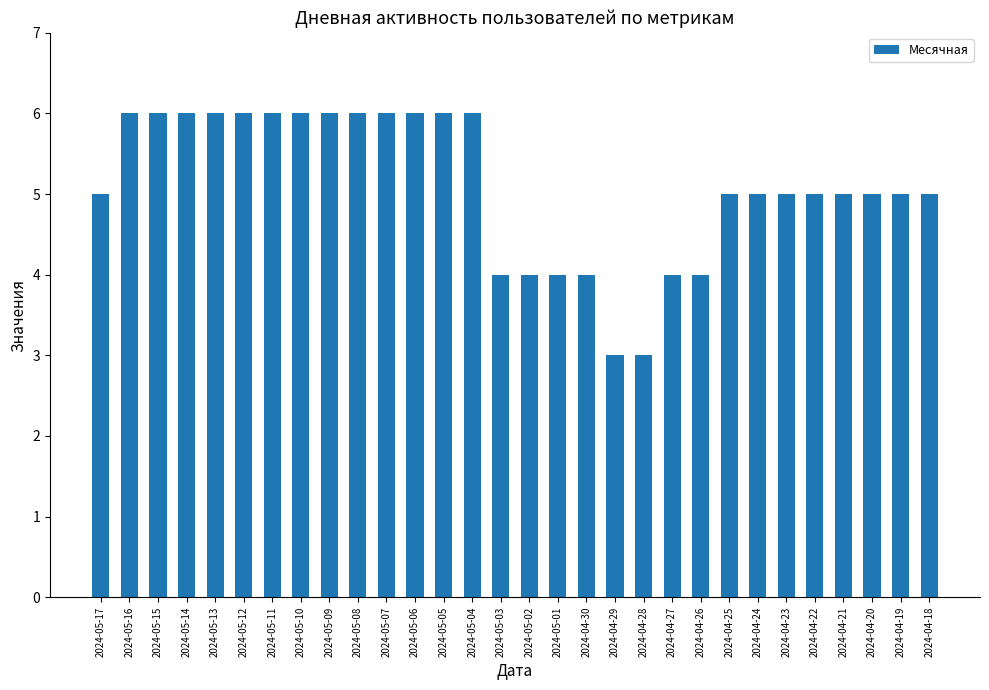

What is the average value?

5